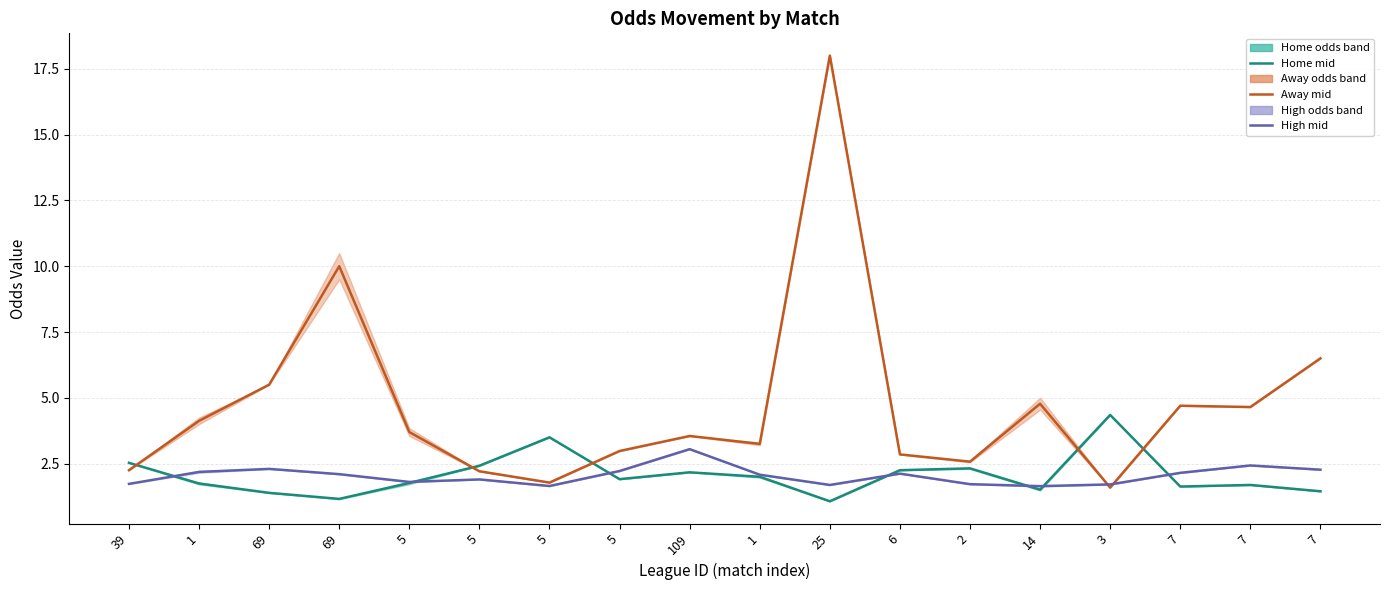

Count the number of data series in this chart.

3